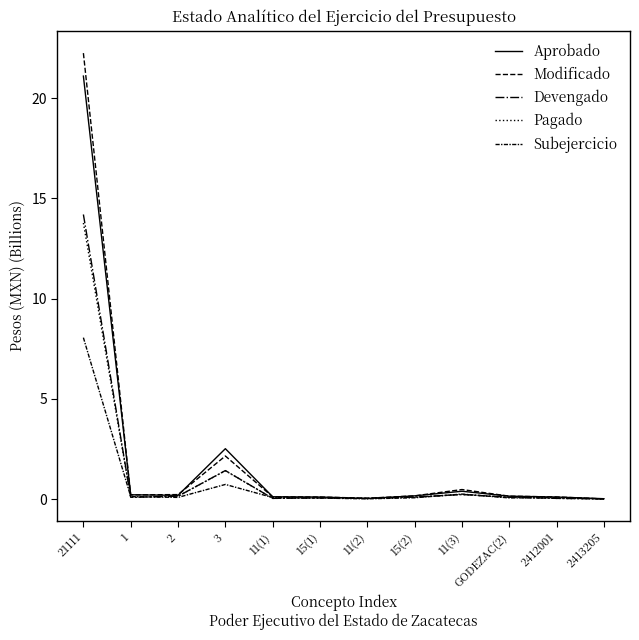

True or false: Modificado and Aprobado intersect in this chart.

True